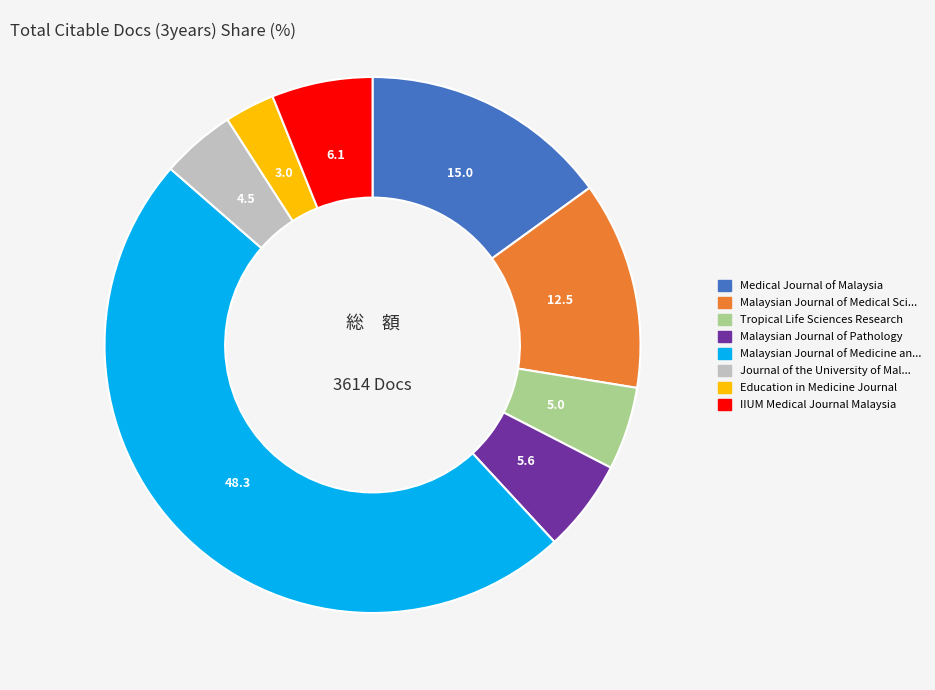

Is there any slice that represents more than half of the pie?

No